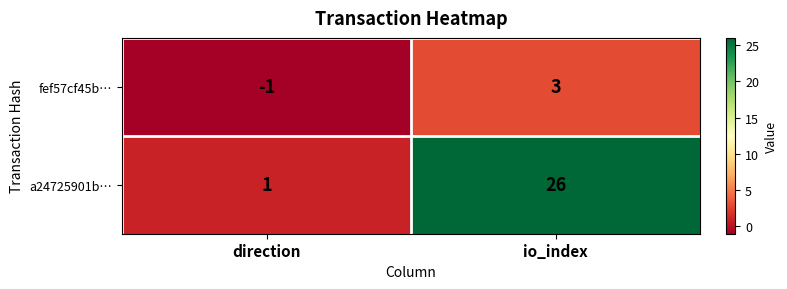

At which label is a24725901b… closest to 13?

direction